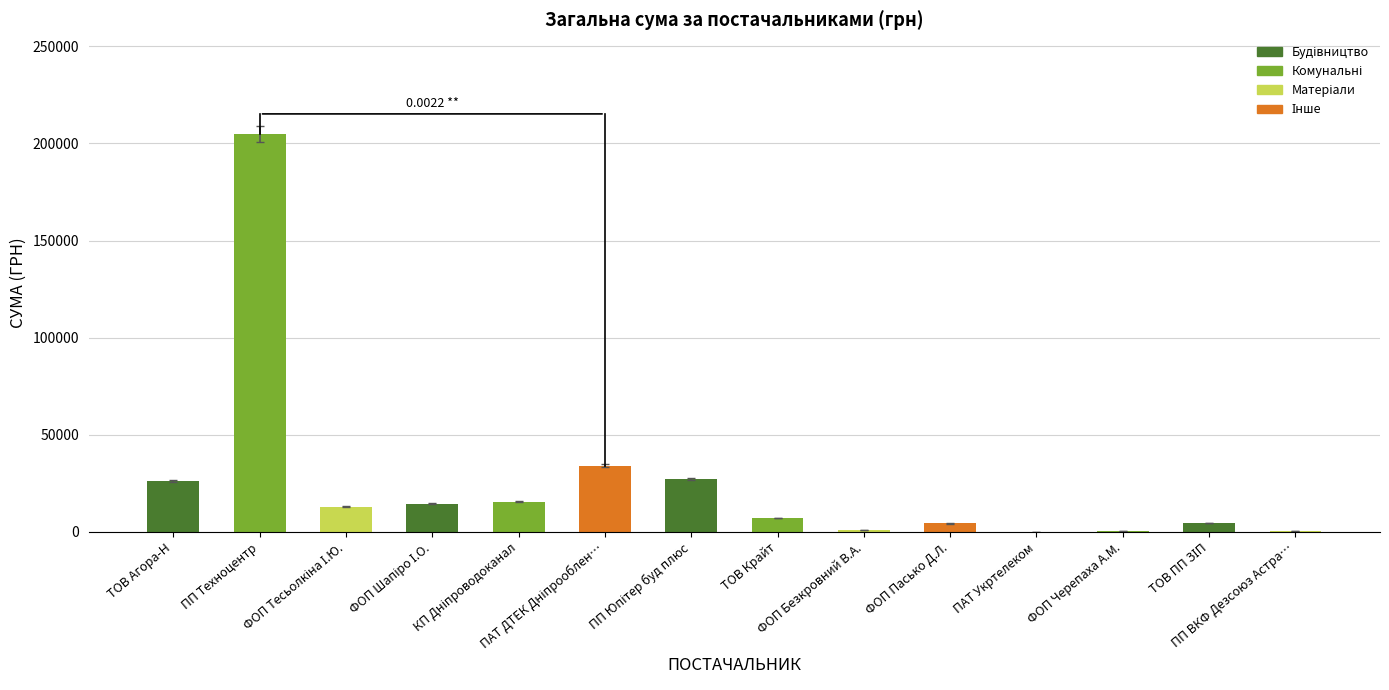

What is the sum of all values?

353735